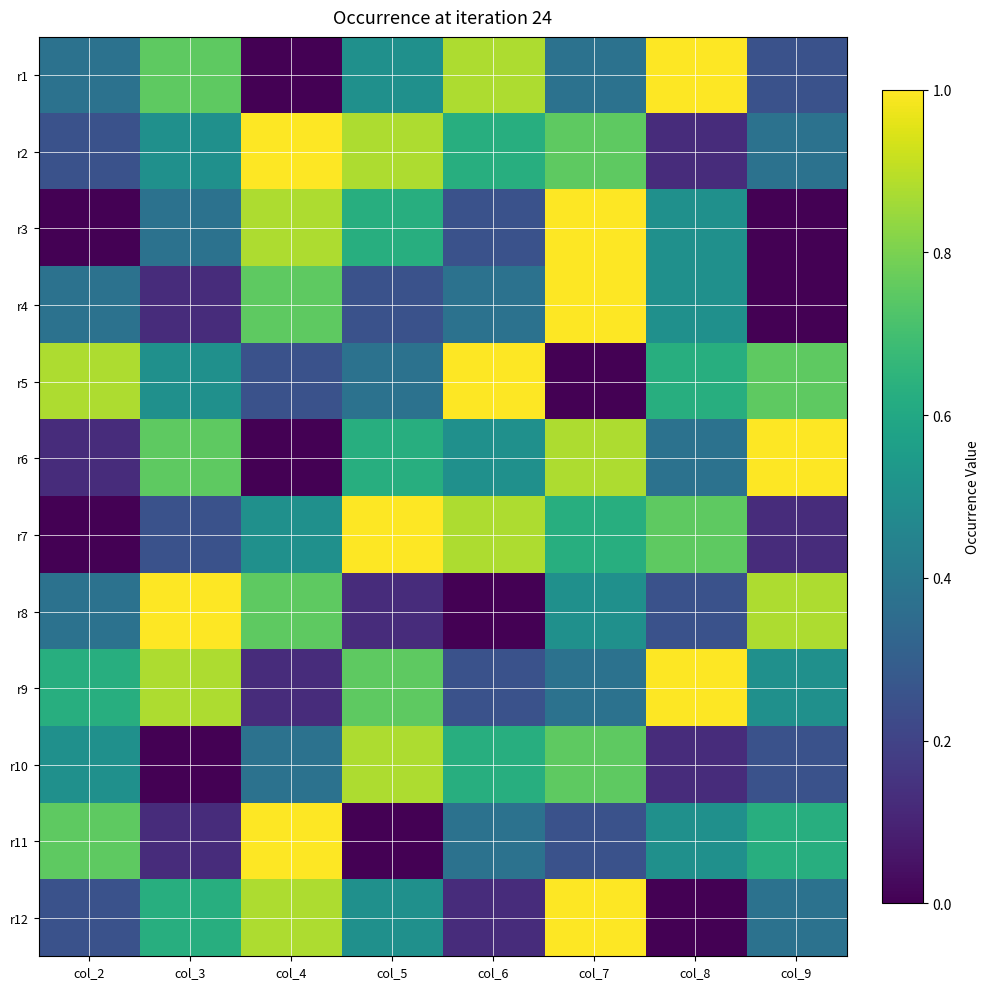

List the series in order of their peak value, highest first.

r1, r2, r3, r4, r5, r6, r7, r8, r9, r11, r12, r10